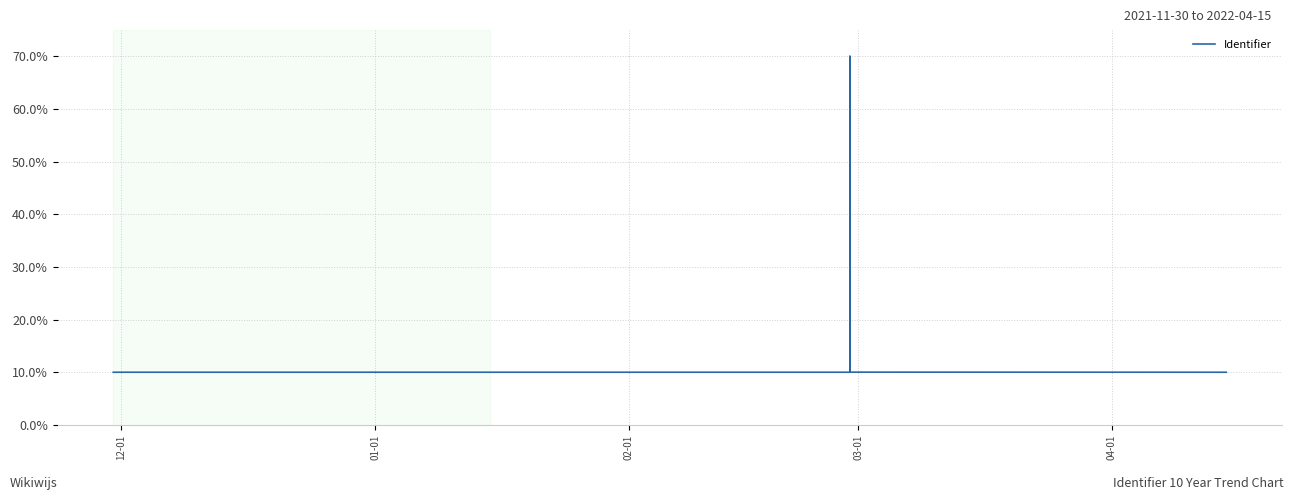

Is this an area chart (filled region under the line)?

No